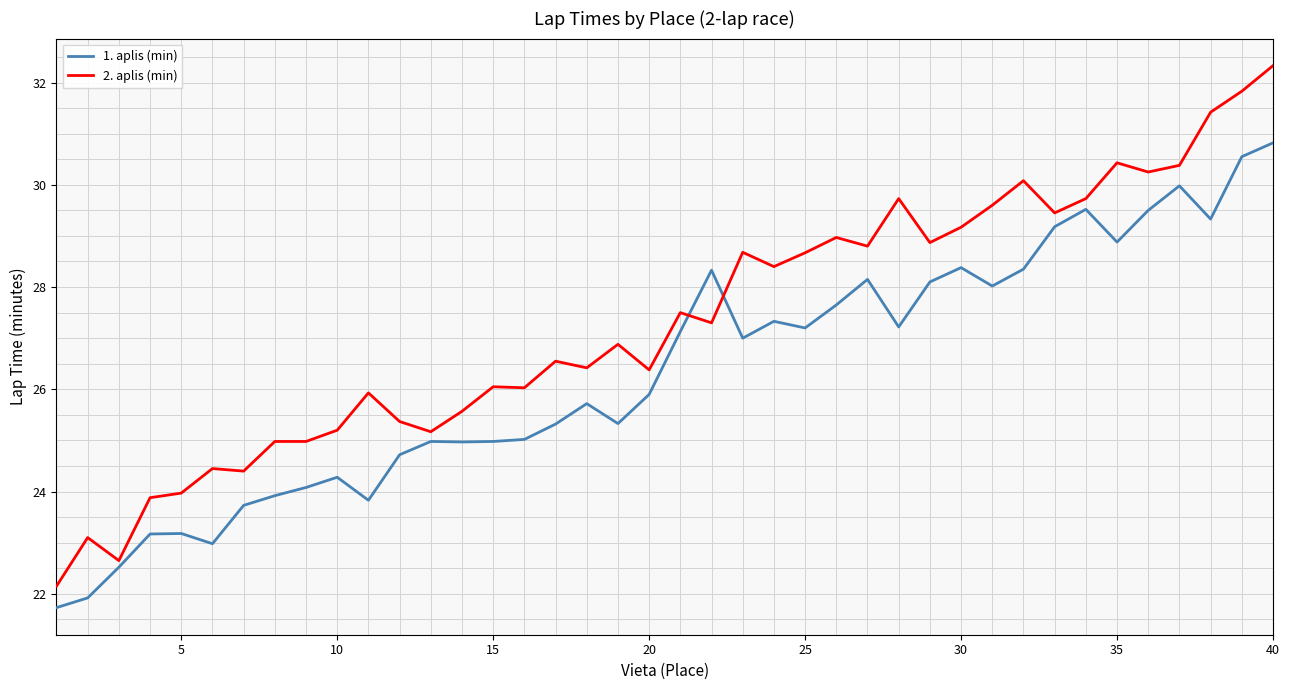

Which series has the largest range (max minus min)?

2. aplis (min)